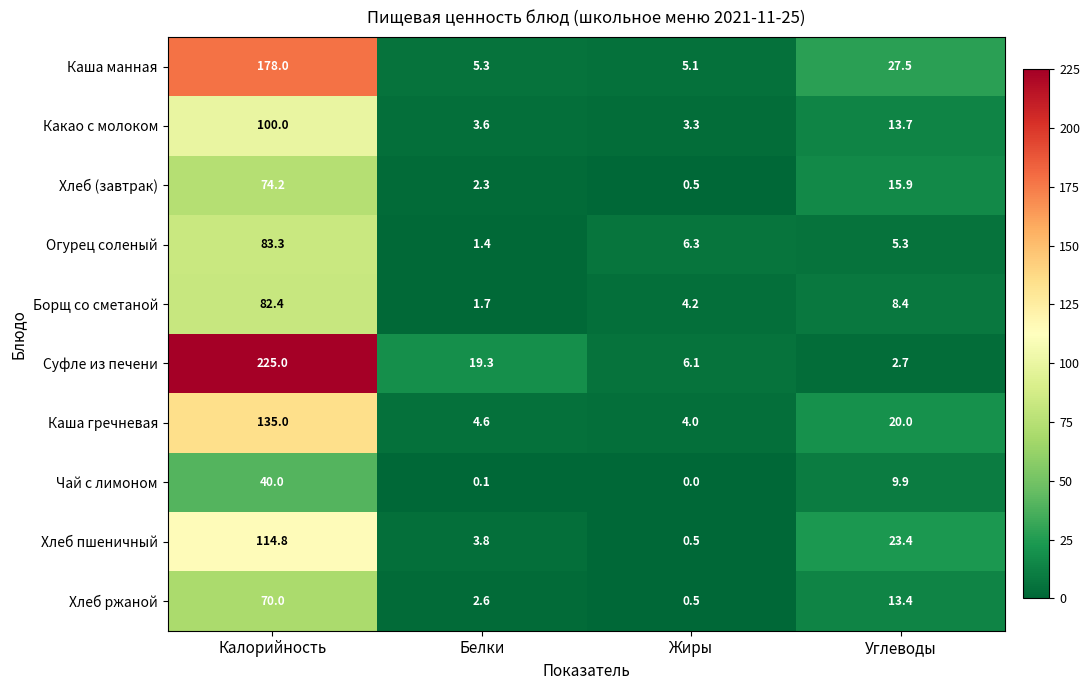

What is the difference between the maximum and minimum values in the Каша манная series?

172.9